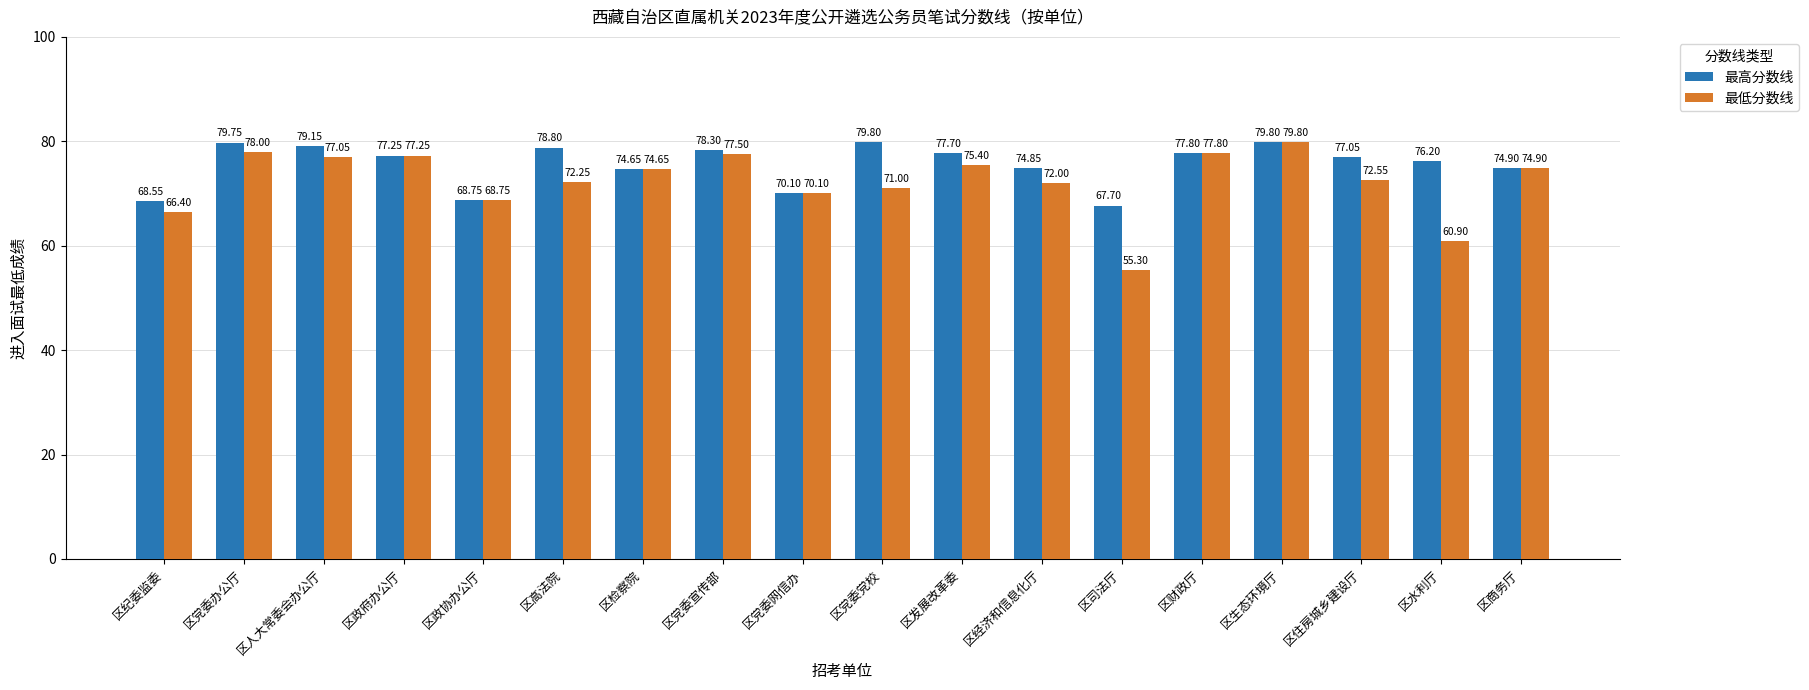

Where is 最高分数线 nearest to the value 73?

区检察院